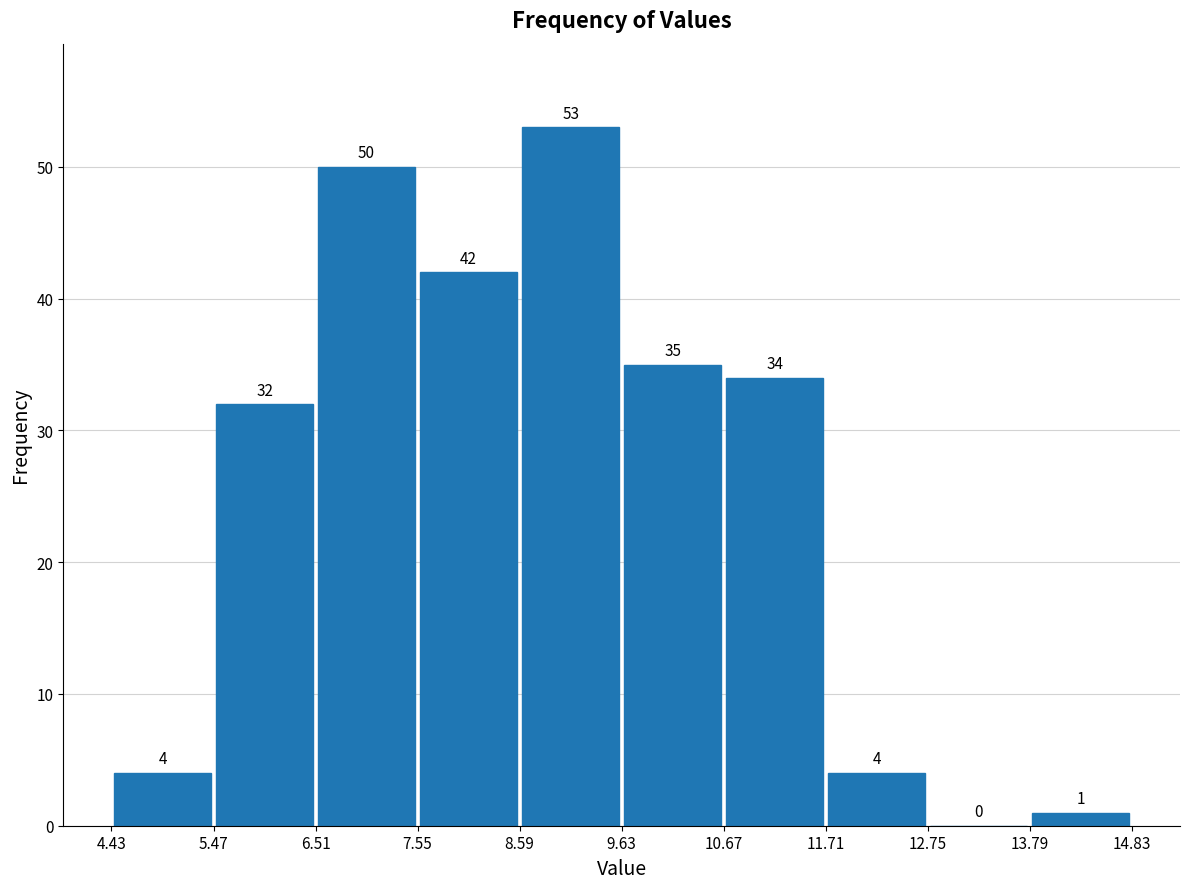

Reading left to right, list every bar in this chart as the range it spans on the x-axis followed by its height.

4.43 to 5.47: 4
5.47 to 6.51: 32
6.51 to 7.55: 50
7.55 to 8.59: 42
8.59 to 9.63: 53
9.63 to 10.67: 35
10.67 to 11.71: 34
11.71 to 12.75: 4
12.75 to 13.79: 0
13.79 to 14.83: 1